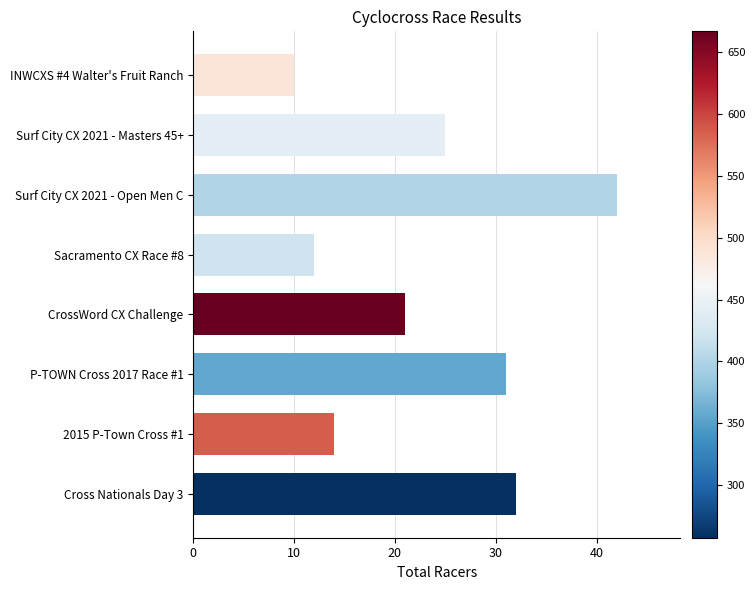

Reading left to right, transcribe all the data shown in this chart.

32	14	31	21	12	42	25	10